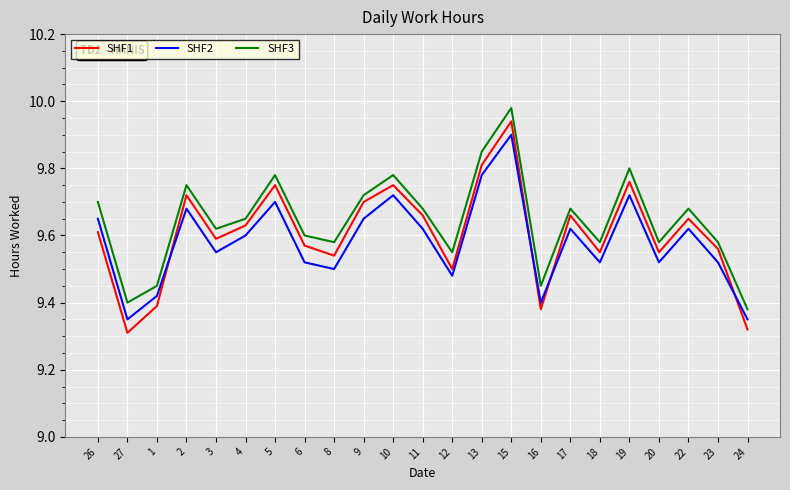

Rank the series by their average value, from highest to lowest.

SHF3, SHF1, SHF2